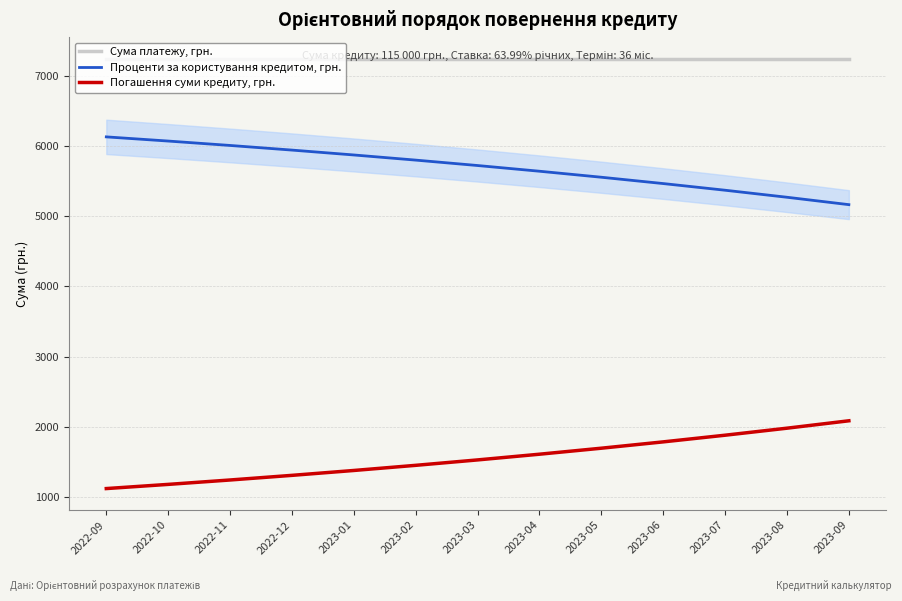

What is the spread (max minus min) of values at 2023-04?

5642.5